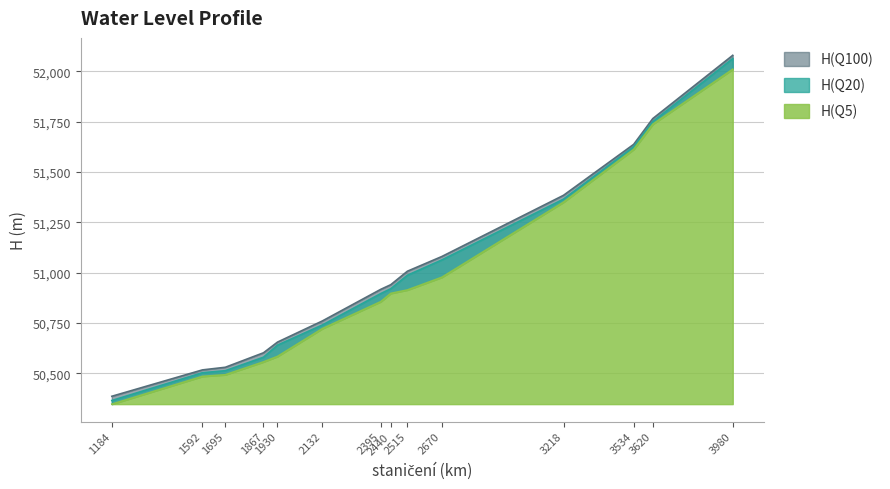

True or false: H(Q20) and H(Q100) cross at least once.

False